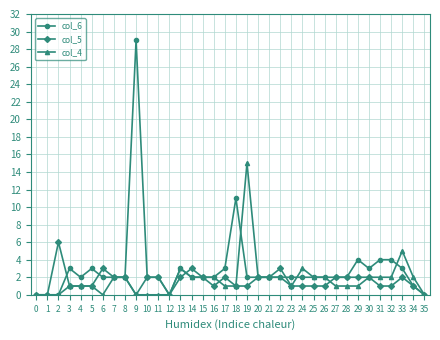

Between 1 and 31, which series saw the biggest shift?

col_6